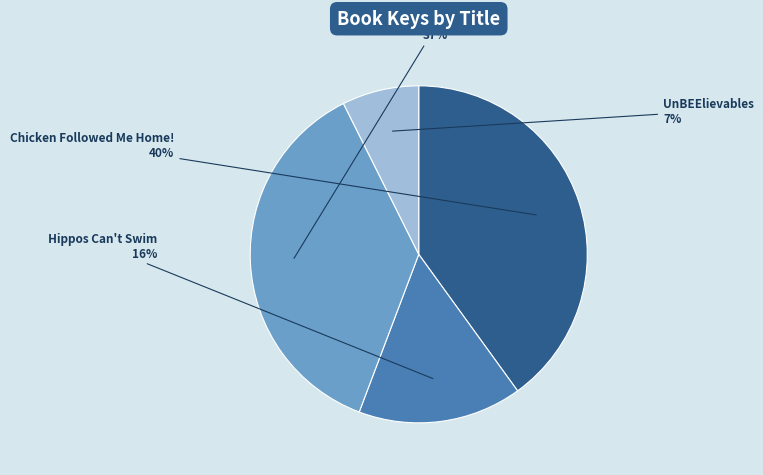

Which has a higher value, UnBEElievables or Hippos Can't Swim?

Hippos Can't Swim